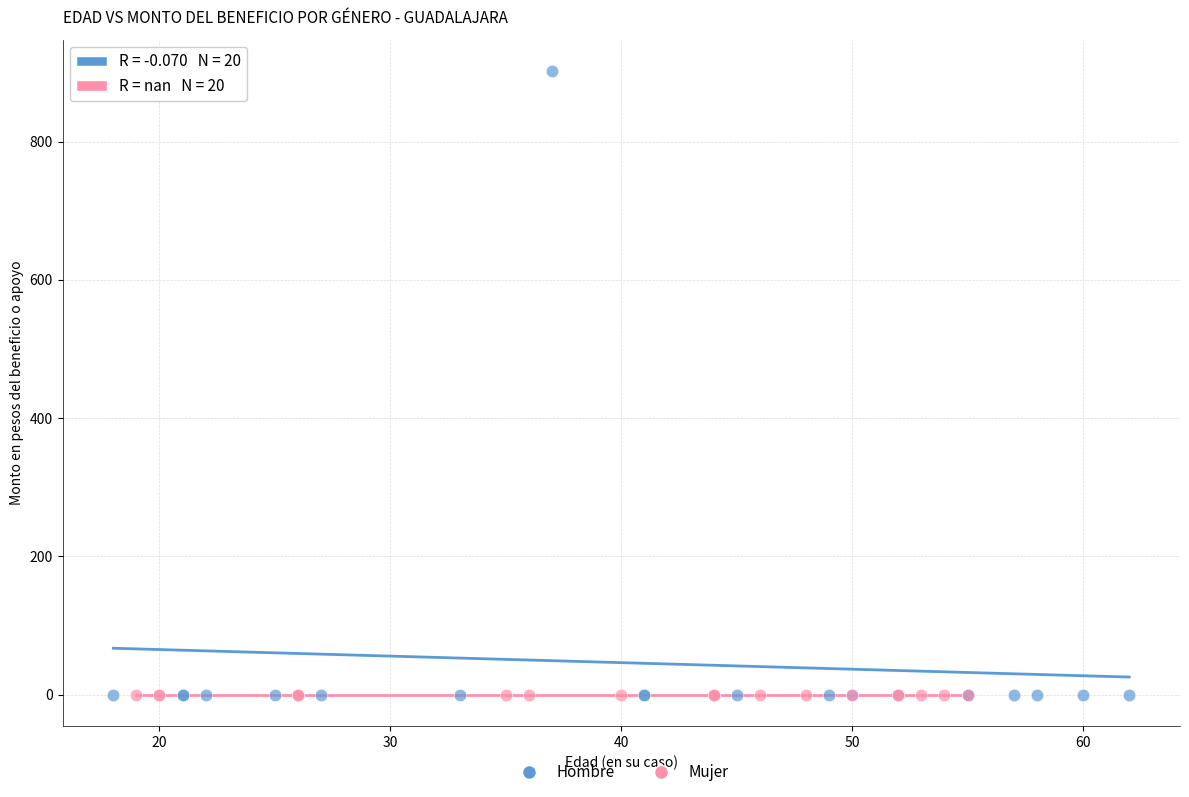

Which series contains the highest Y value?

Hombre